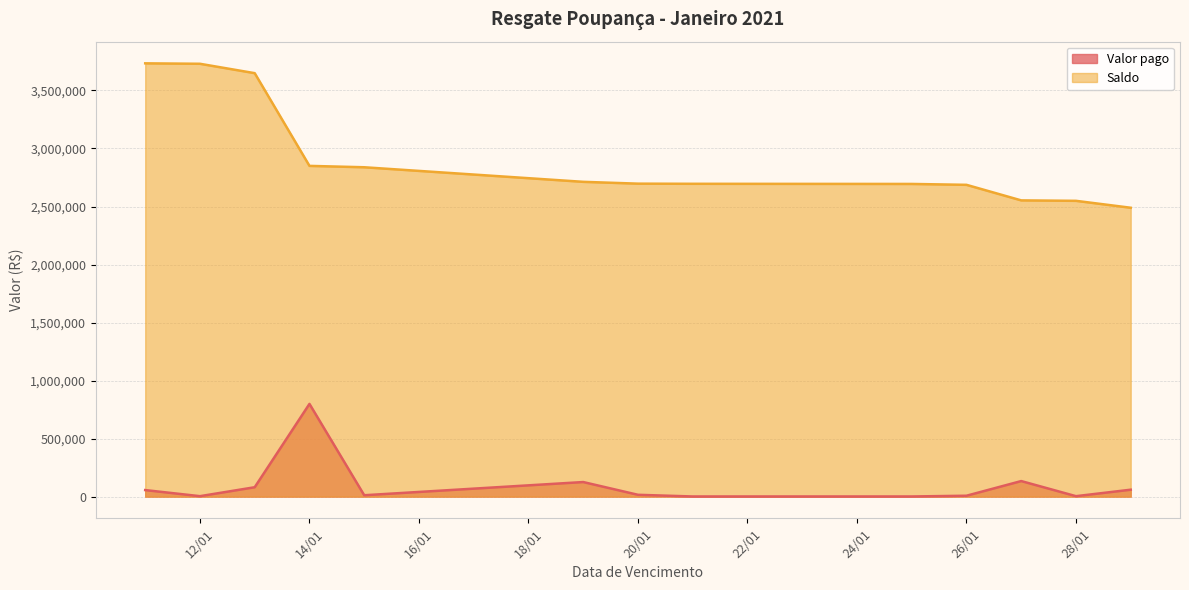

True or false: Valor pago and Saldo cross at least once.

False